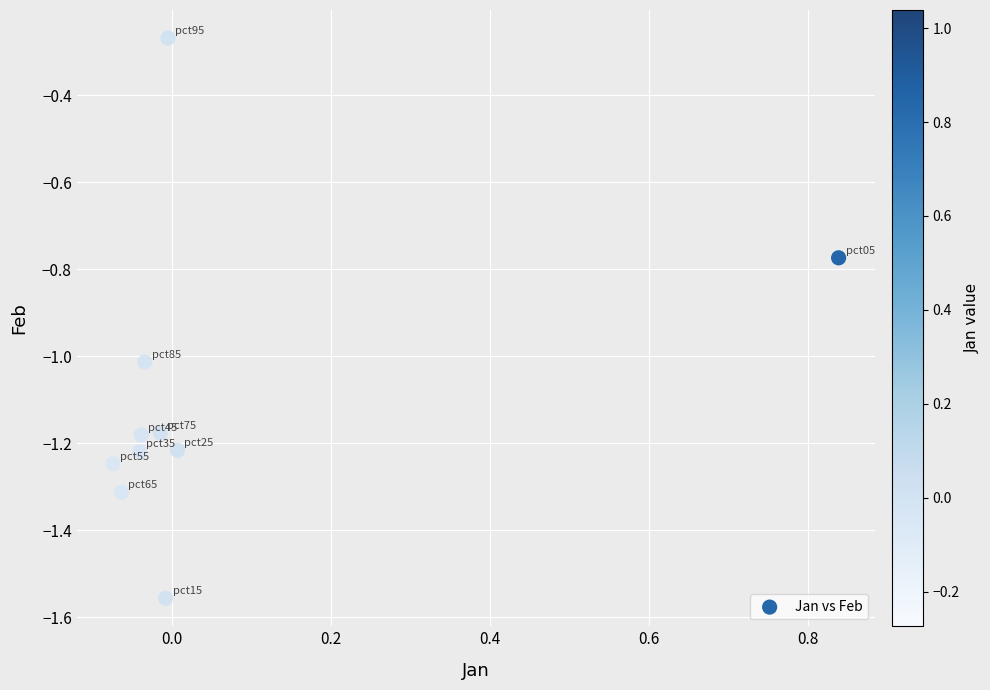

What is the range of Y values (max minus min)?

1.3